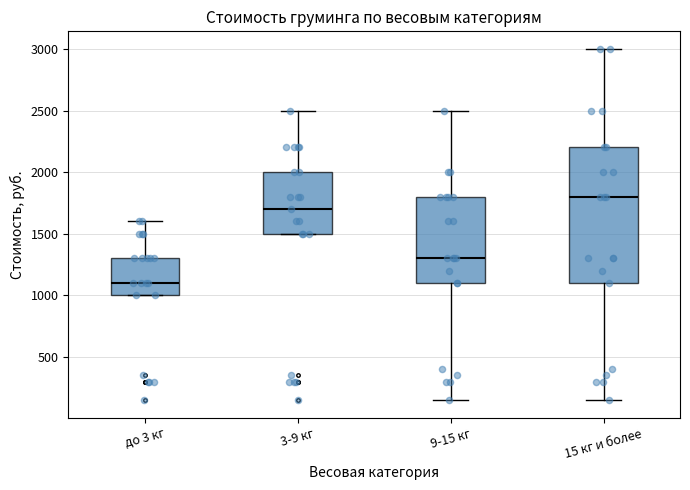

Which box's median line is the lowest?

до 3 кг